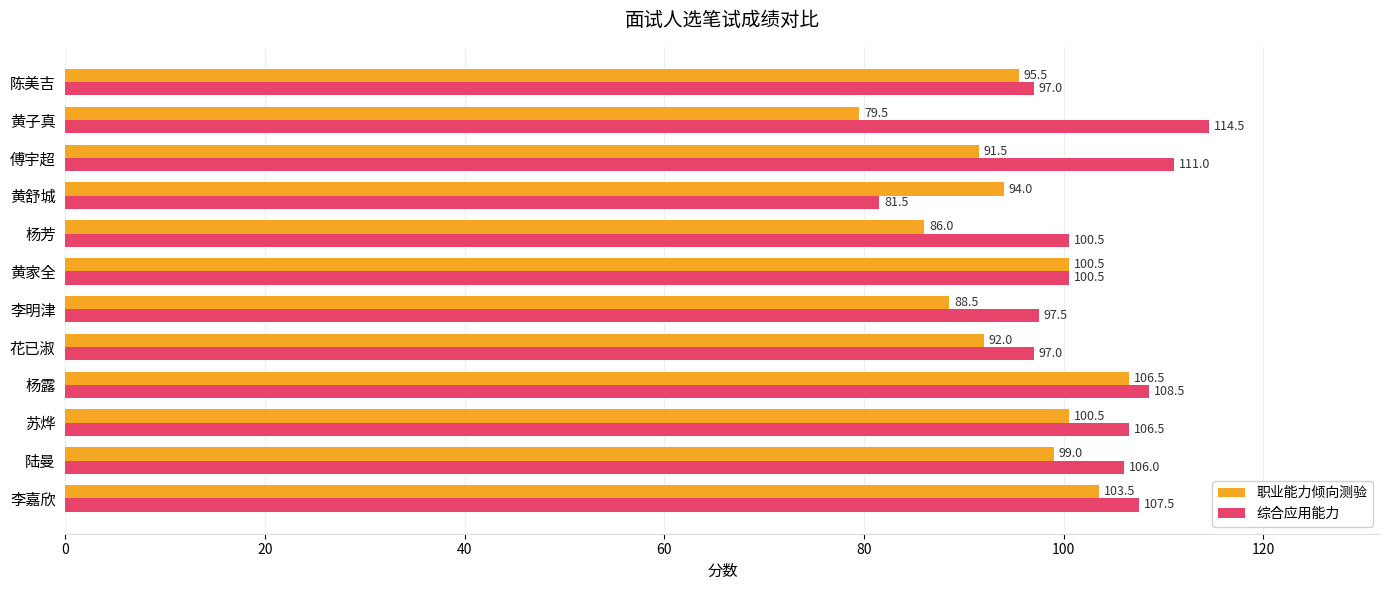

What is the difference between the highest and lowest values at 陈美吉?

1.5